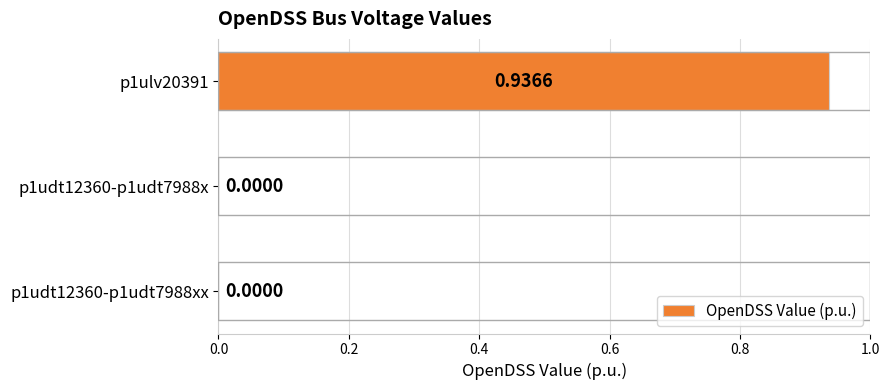

What is the change in value from p1udt12360-p1udt7988x to p1ulv20391?

+0.9